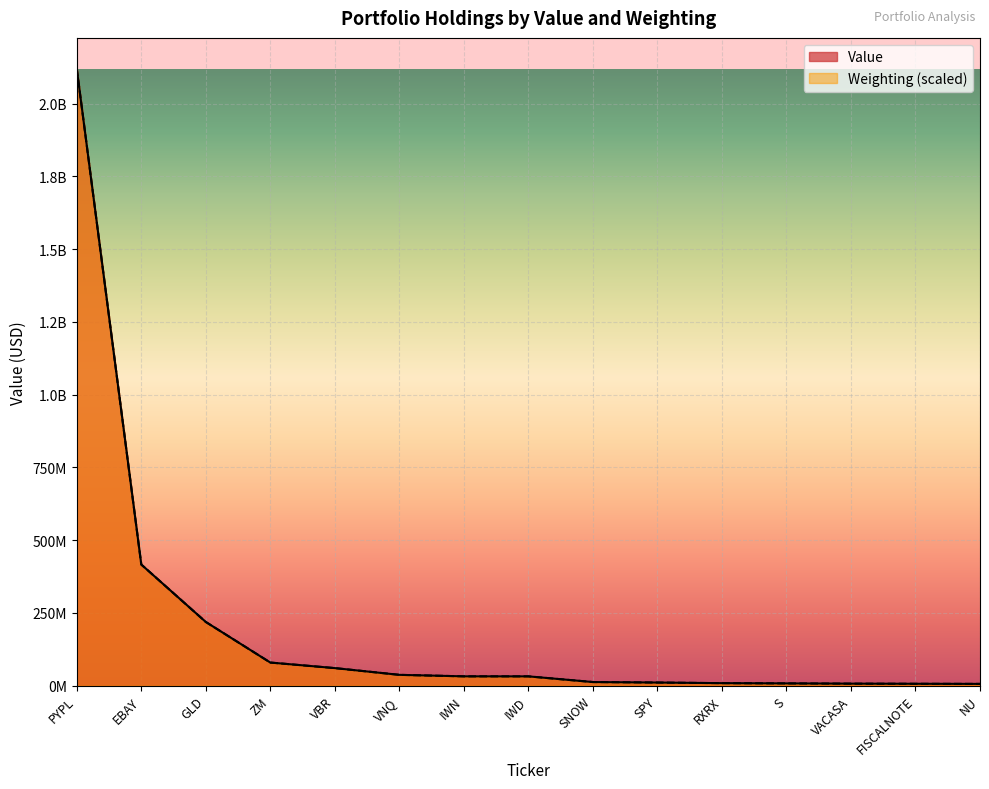

Reading right to left, what are all the values shown in this chart?

Value: NU=5997849.0	FISCALNOTE=6399554.0	VACASA=6862650.0	S=7704950.0	RXRX=8553435.0	SPY=10639582.0	SNOW=12357502.0	IWD=31881834.0	IWN=31960800.0	VNQ=37090852.0	VBR=60264763.0	ZM=79336749.0	GLD=218793869.0	EBAY=416110395.0	PYPL=2119622434.0
Weighting: NU=5993072.5	FISCALNOTE=6396751.0	VACASA=6862533.8	S=7700942.9	RXRX=8539352.0	SPY=10650900.9	SNOW=12358771.3	IWD=31890598.3	IWN=31952702.7	VNQ=37076313.9	VBR=60272299.2	ZM=79338343.4	GLD=218793725.0	EBAY=416099335.1	PYPL=2119622434.0